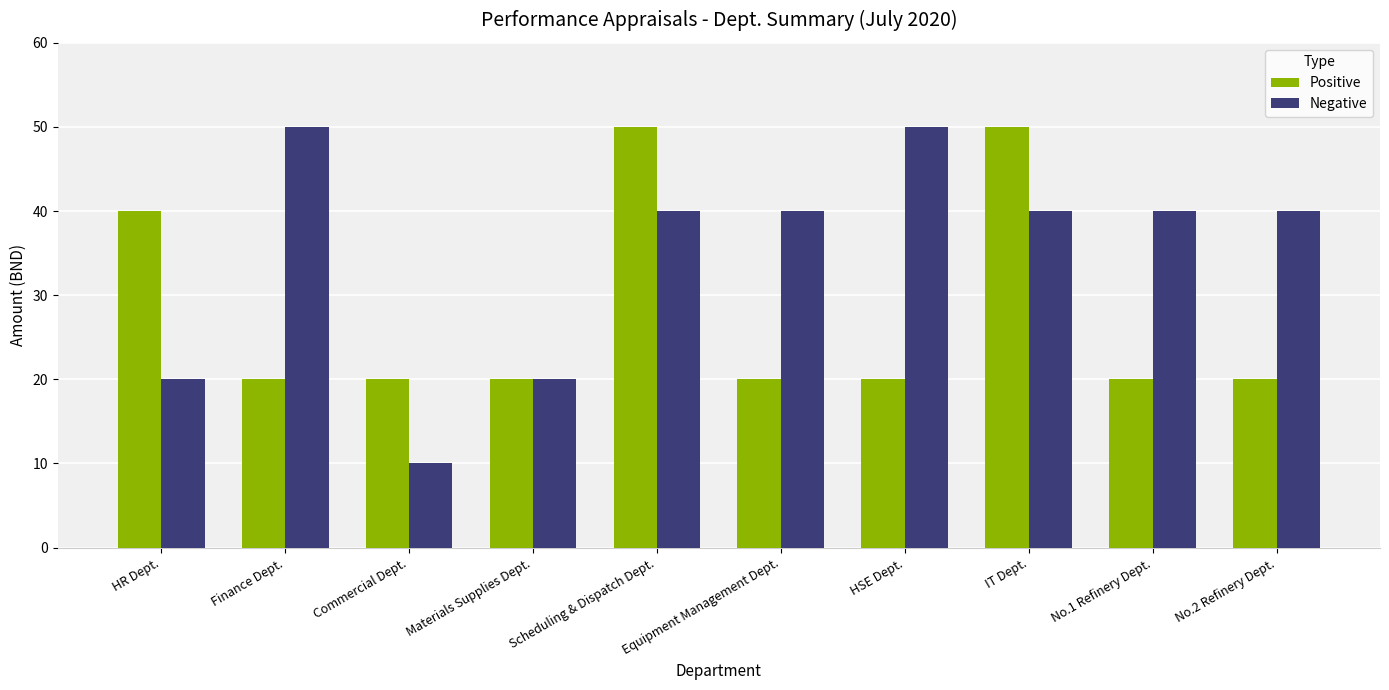

What is the label of the 2nd bar from the left?

Finance Dept.